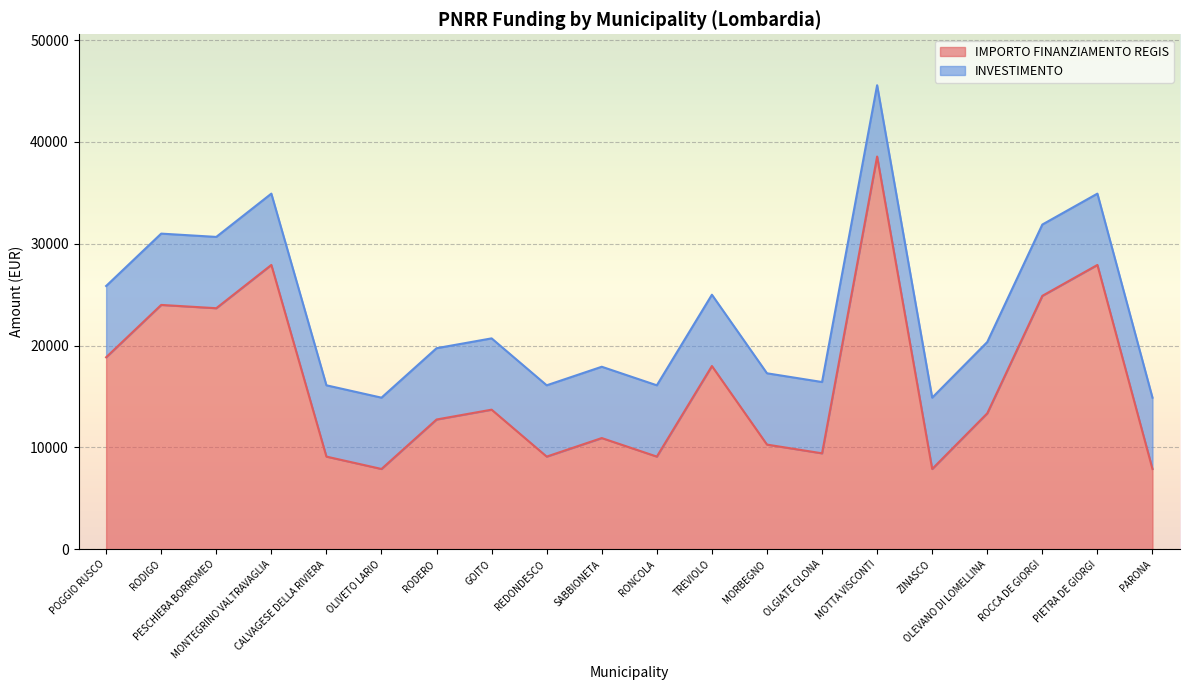

Where does the data first go above 13354?

POGGIO RUSCO